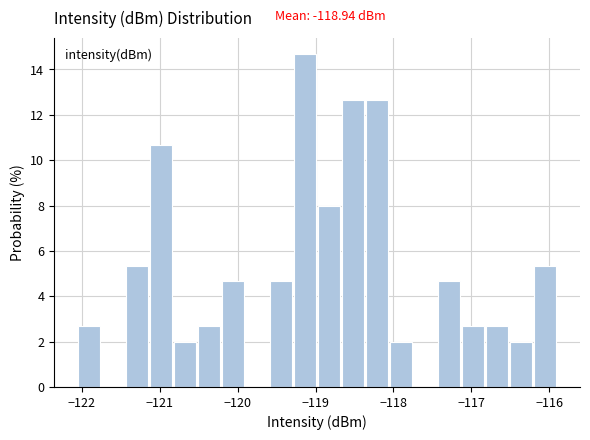

Around what value on the x-axis is the tallest bar? Give the approximate position of its centre, as read against the axis.

-119.1